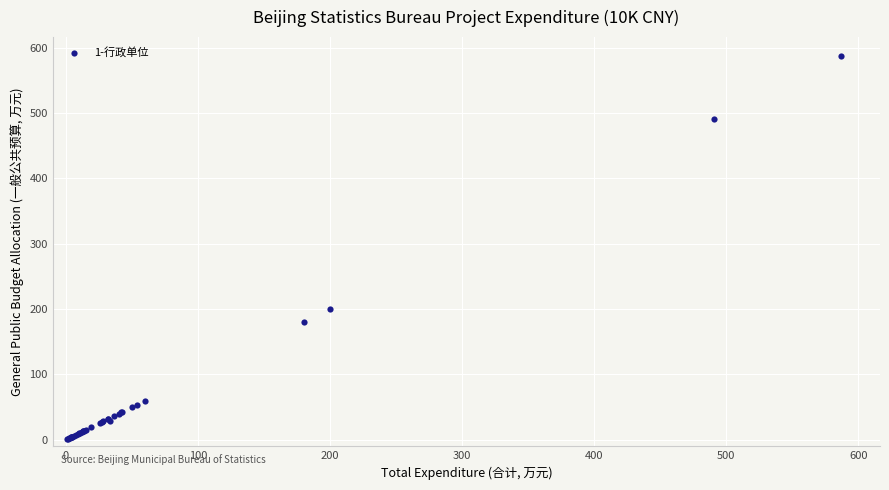

What Y value in the scatter plot is closest to 293?

200.0